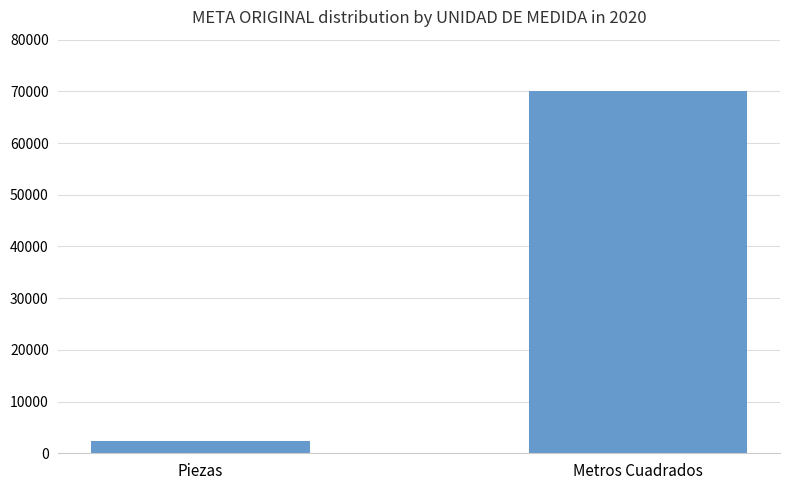

What is the maximum value shown in the chart?

70012.8